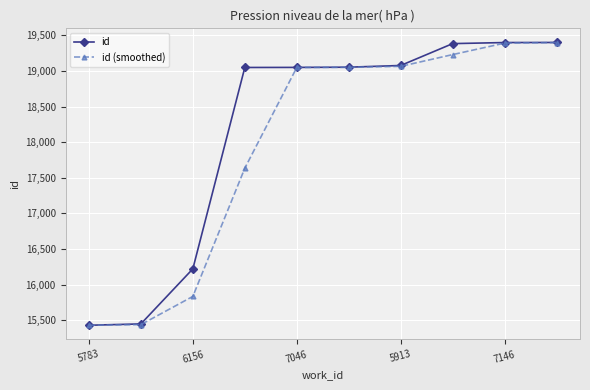

What is the value of the id (smoothed) point at the 5th from the left?

19049